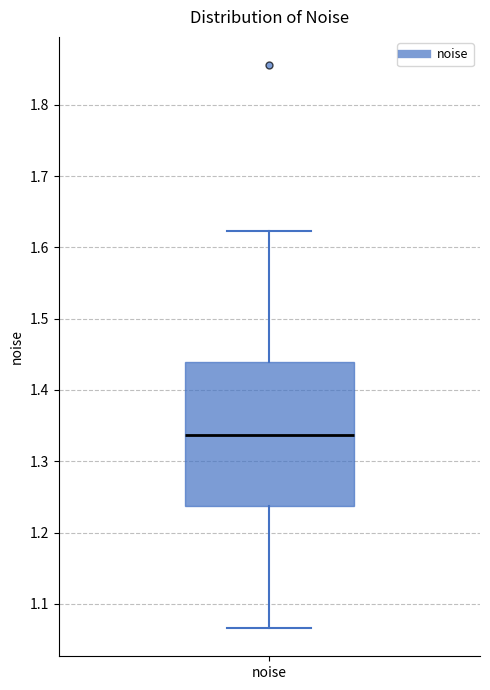

Read this box plot against the y-axis: the position of the median line, the range covered by the box, and the ends of both whiskers. The values are not printed on the chart, so give them approximately, as read against the axis.

median 1.34, box 1.24 to 1.44, whiskers 1.07 to 1.62